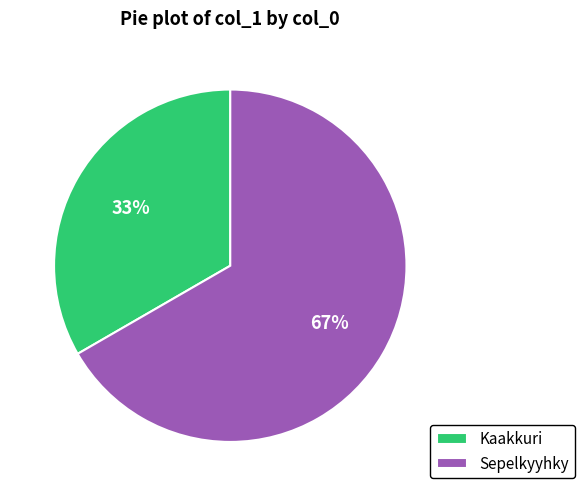

To the nearest percent, what is the average slice percentage?

50%